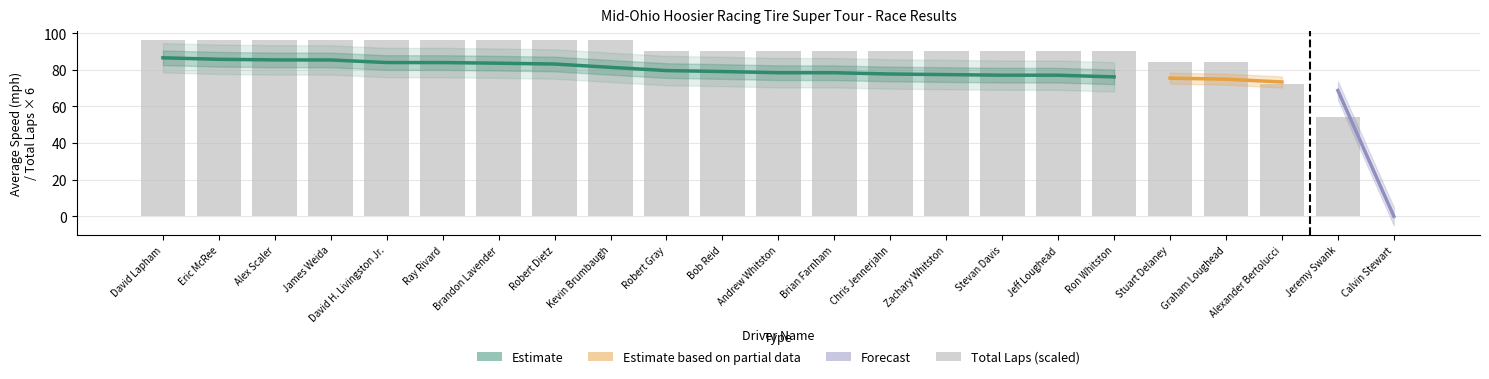

Reading right to left, transcribe all the data shown in this chart.

total_laps: 0.0	9.0	12.0	14.0	14.0	15.0	15.0	15.0	15.0	15.0	15.0	15.0	15.0	15.0	16.0	16.0	16.0	16.0	16.0	16.0	16.0	16.0	16.0
best_lap_time: 0.0	93.6	102.6	104.1	103.9	103.4	101.1	102.1	101.8	101.1	100.4	100.6	96.2	97.8	96.3	93.3	94.1	93.9	93.8	92.4	92.4	91.5	93.0
best_speed: 0.0	86.8	79.2	78.1	78.3	78.6	80.4	79.6	79.9	80.4	80.9	80.8	84.5	83.2	84.4	87.1	86.4	86.6	86.7	88.0	88.0	88.9	87.4
average_speed: 0.0	68.7	73.3	74.8	75.4	76.1	77.0	77.0	77.3	77.7	78.3	78.4	79.0	79.5	81.3	83.1	83.5	83.9	83.9	85.3	85.3	85.7	86.5
total_distance: 0.0	20.3	27.1	31.6	31.6	33.9	33.9	33.9	33.9	33.9	33.9	33.9	33.9	33.9	36.1	36.1	36.1	36.1	36.1	36.1	36.1	36.1	36.1
position: 23.0	22.0	21.0	20.0	19.0	18.0	17.0	16.0	15.0	14.0	13.0	12.0	11.0	10.0	9.0	8.0	7.0	6.0	5.0	4.0	3.0	2.0	1.0